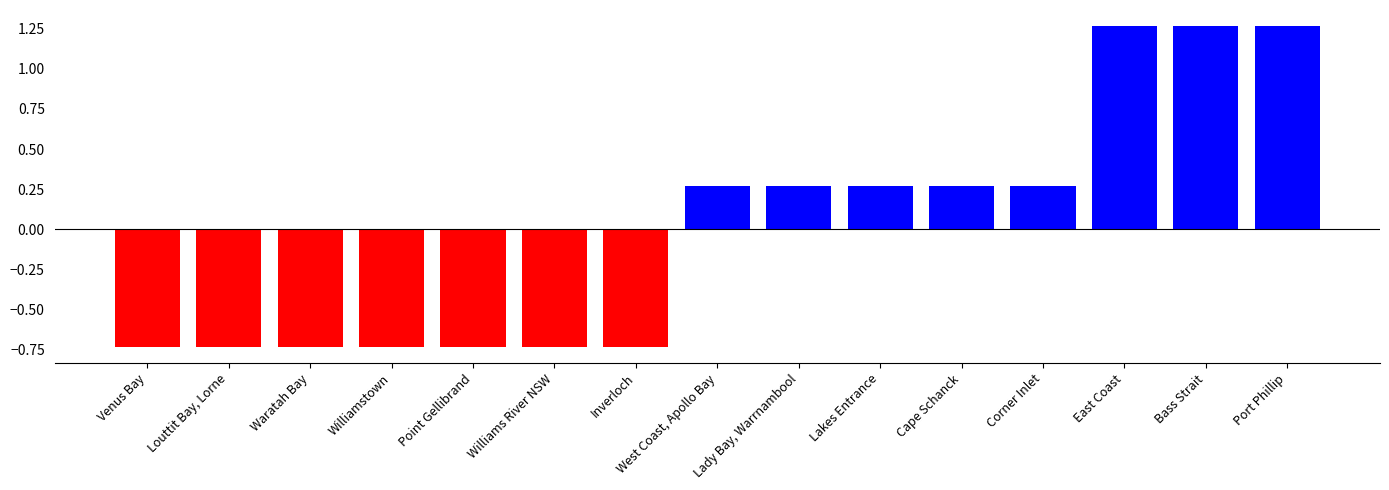

How many values are between 0 and 1?

5